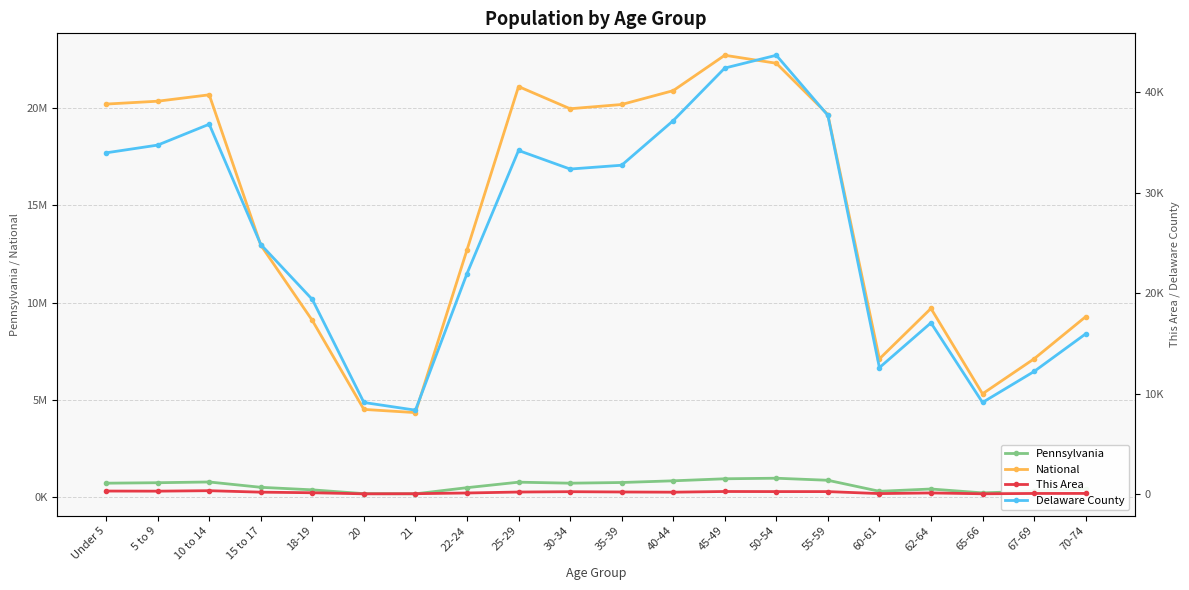

Rank the series at 67-69 from lowest to highest value.

This Area, Delaware County, Pennsylvania, National